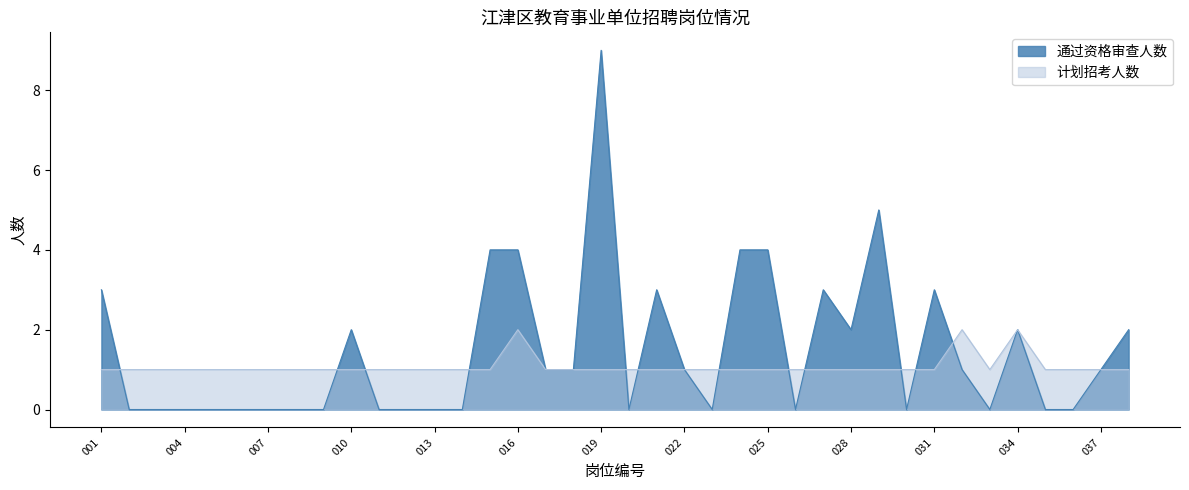

What is the value of the 通过资格审查人数 point at the 15th from the left?

4